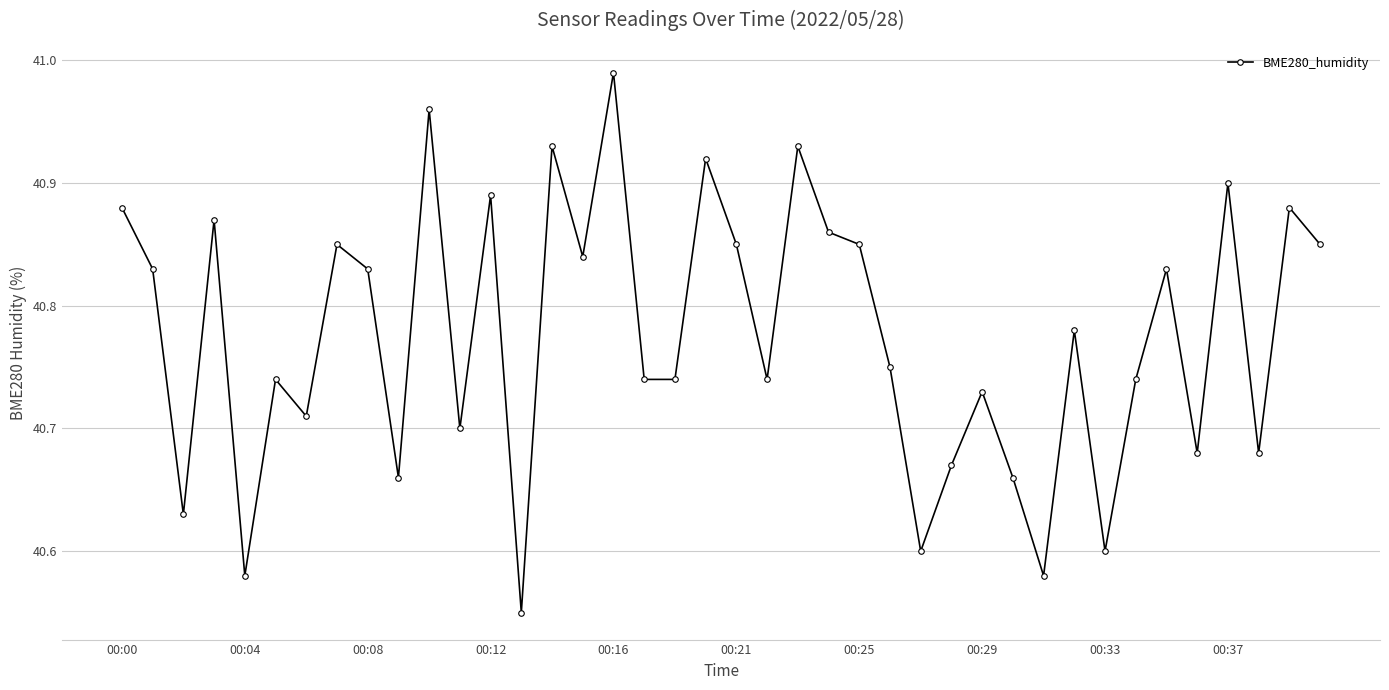

How many interior local peaks (higher than both neighbors) does the data have?

14